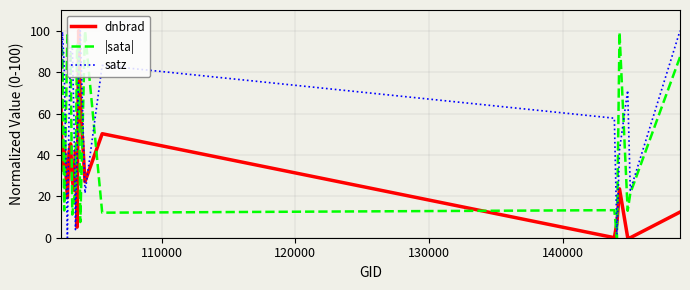

What is the difference between the maximum and minimum values in the satz series?

100.0